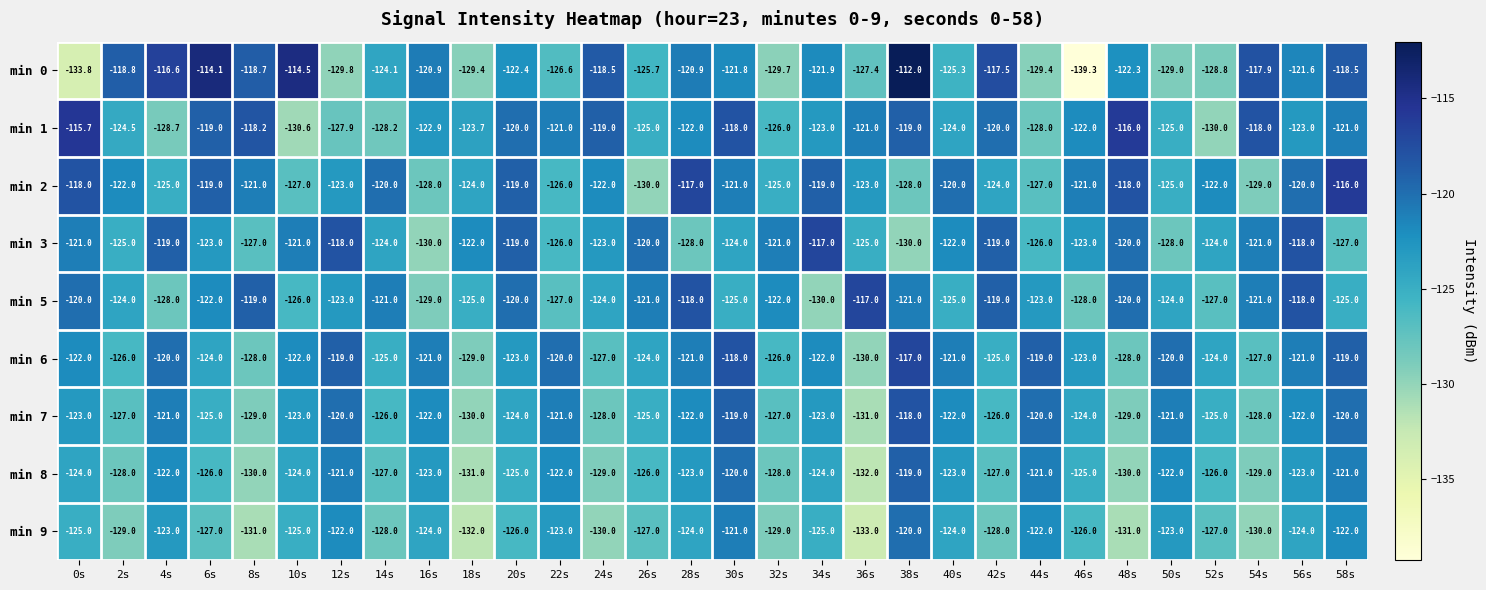

What is the approximate value of min 7 at 38s?

-118.0